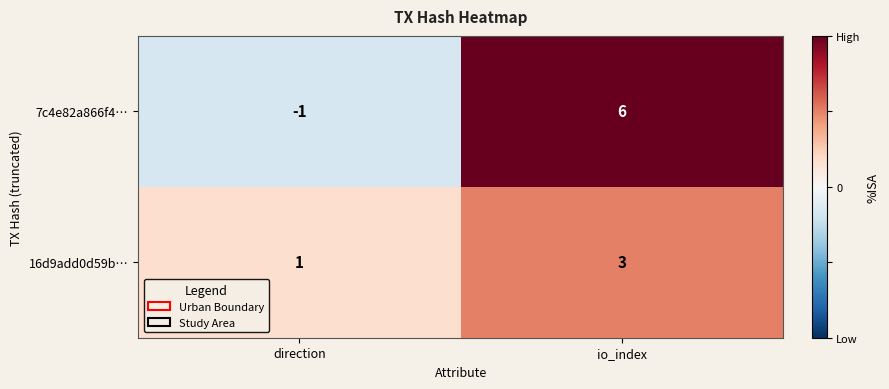

What is the difference between the 7c4e82a866f4… values at direction and io_index?

7